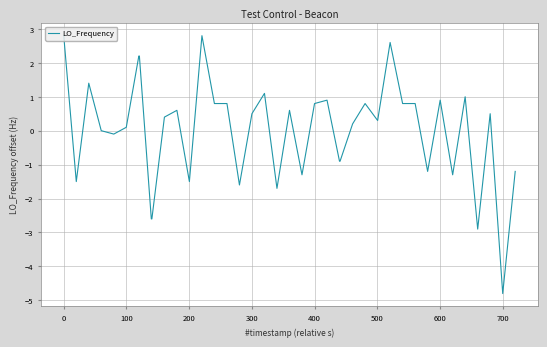

What is the difference between the maximum and minimum values?

7.6